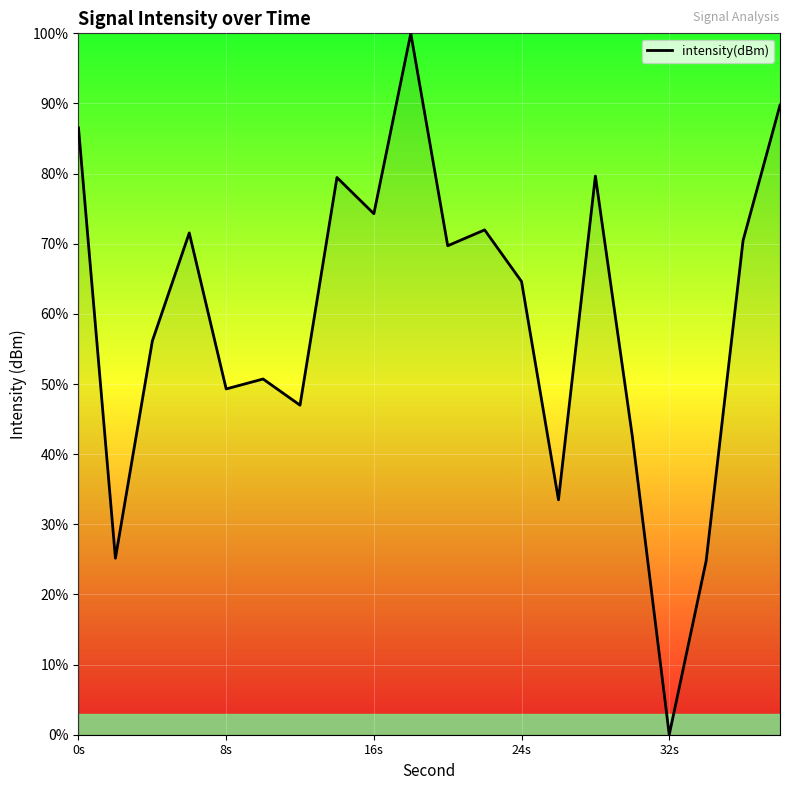

What is the difference between the maximum and second lowest values?

75.2